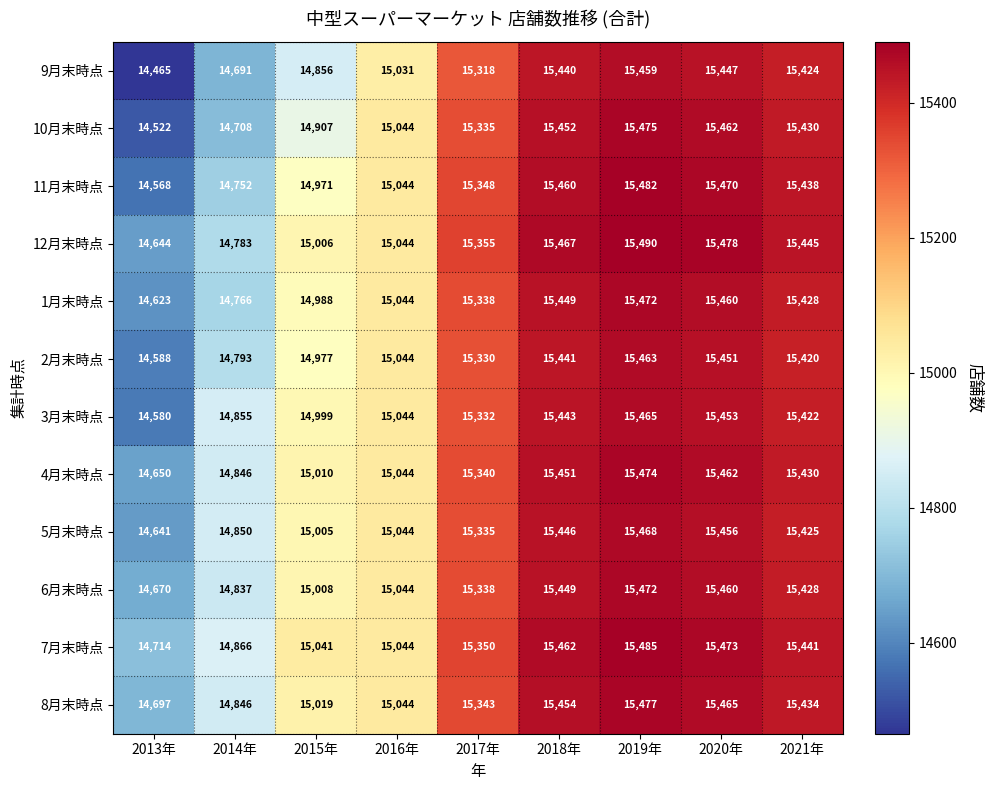

How many categories are shown in the chart?

9